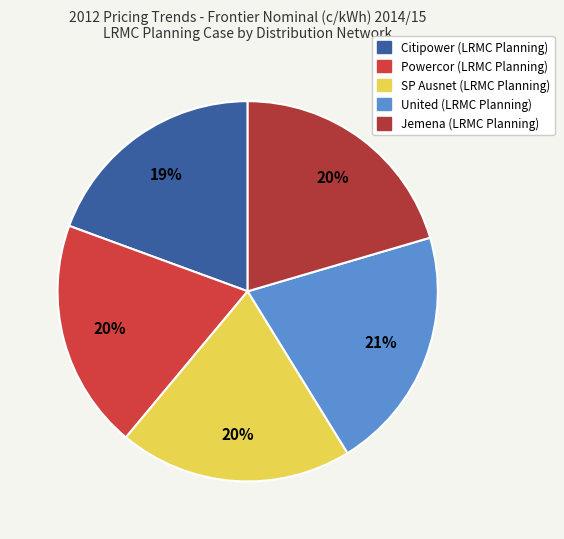

Does Powercor (LRMC Planning) account for over 50% of the chart?

No